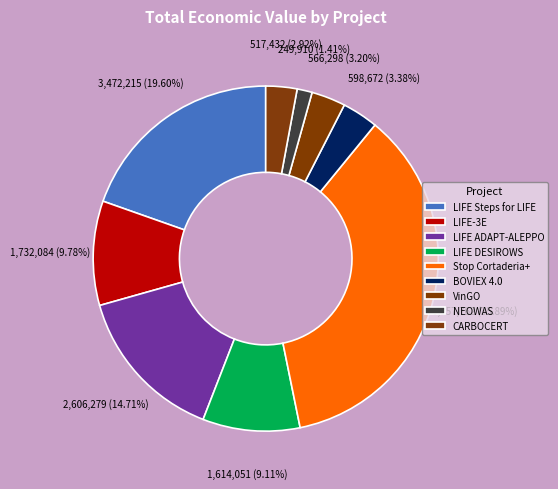

Rank the categories by value from highest to lowest.

Stop Cortaderia+, LIFE Steps for LIFE, LIFE ADAPT-ALEPPO, LIFE-3E, LIFE DESIROWS, BOVIEX 4.0, VinGO, CARBOCERT, NEOWAS